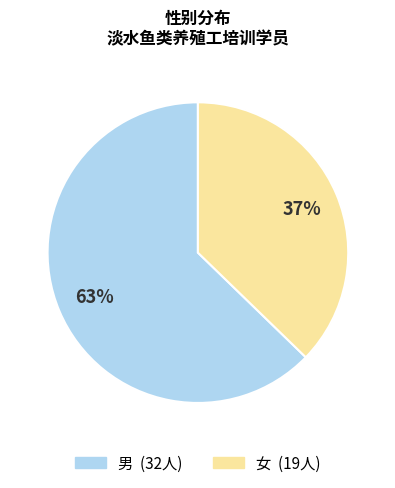

Which category accounts for the majority?

男